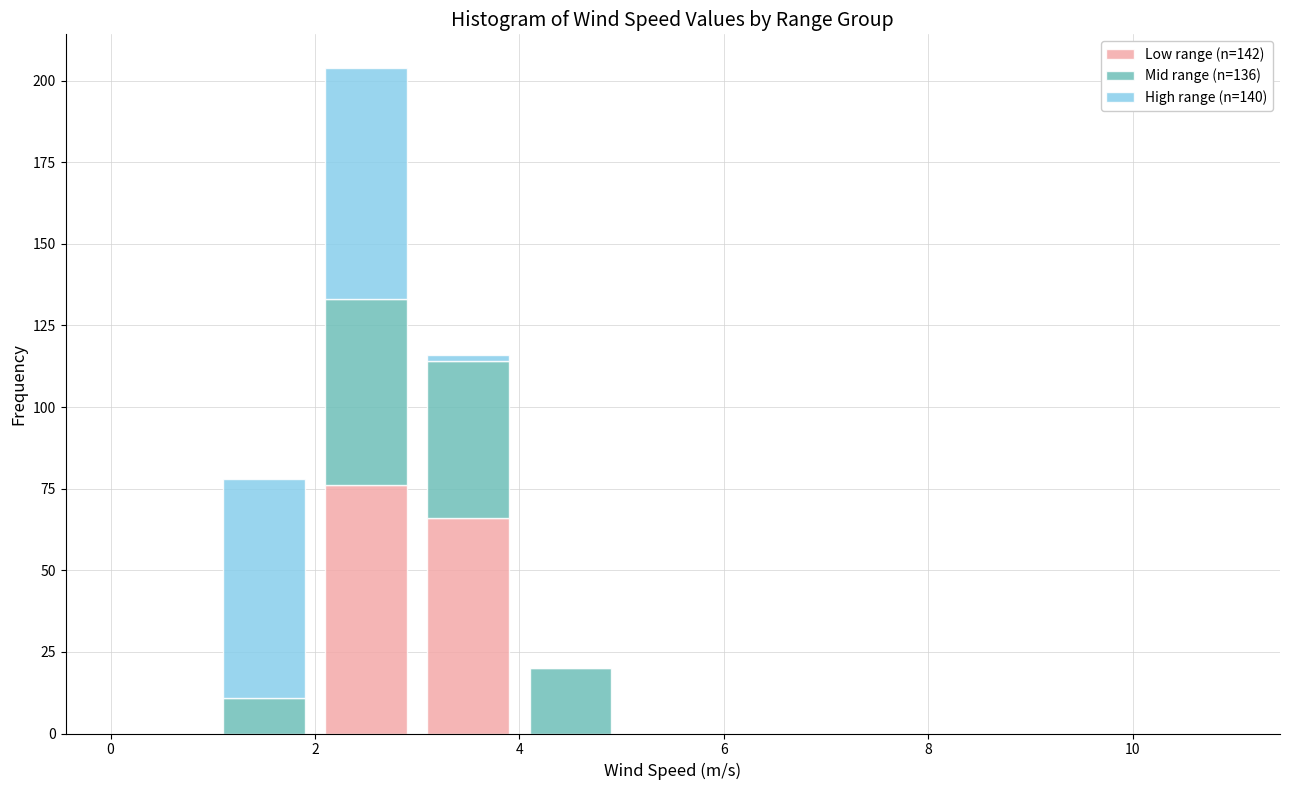

What is the total height of the stacked bar covering 2 to 3 on the x-axis? The values are not printed on the chart, so give them approximately, as read against the axis.

205